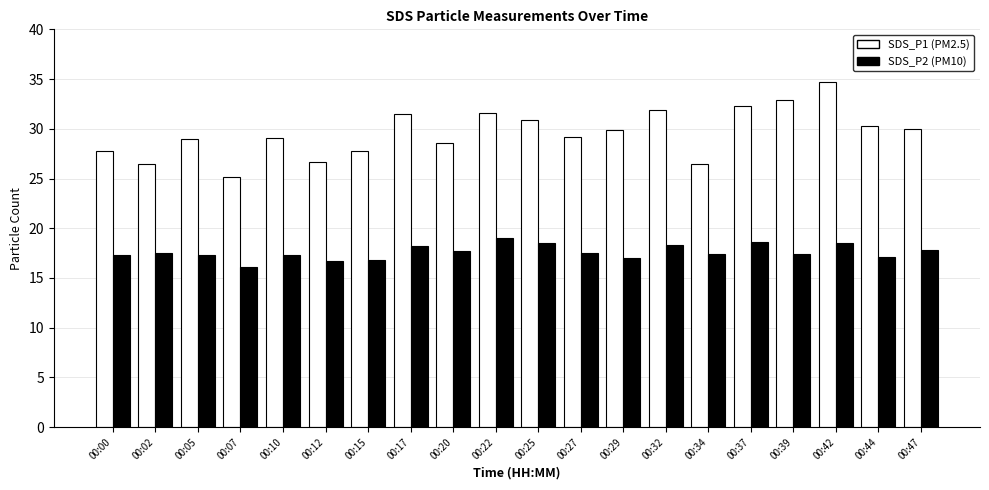

What is the total value across all series at 00:10?

46.4